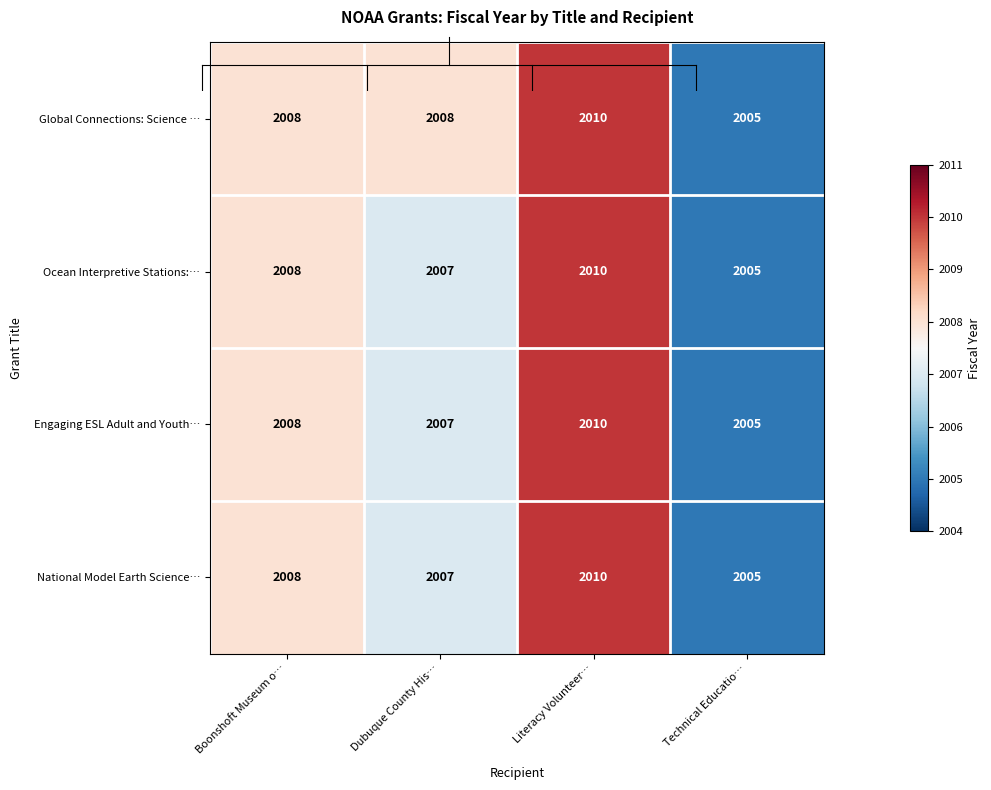

Which series has the largest total across all categories?

Global Connections: Science …